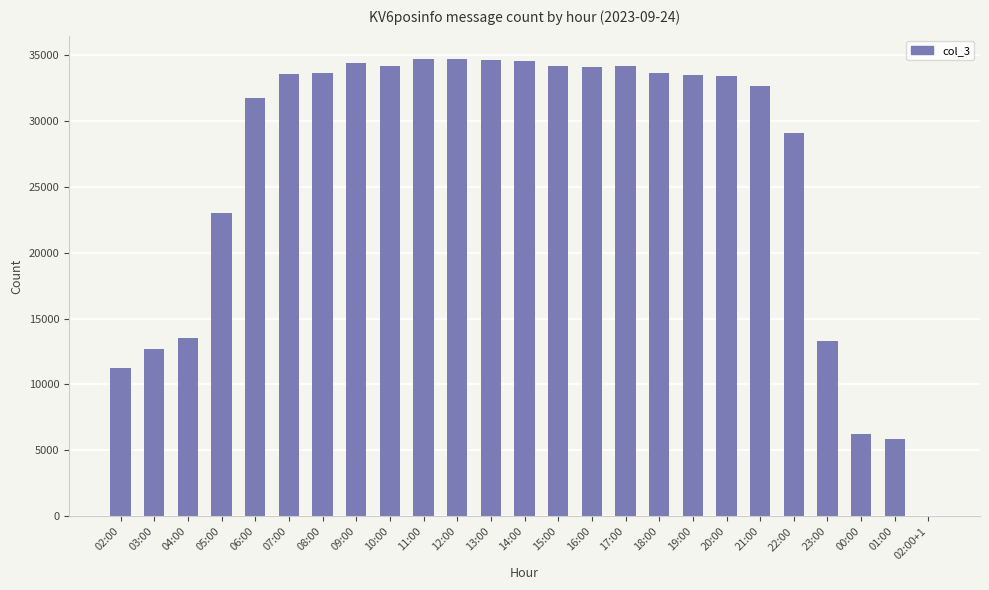

Does the chart contain stacked bars?

No